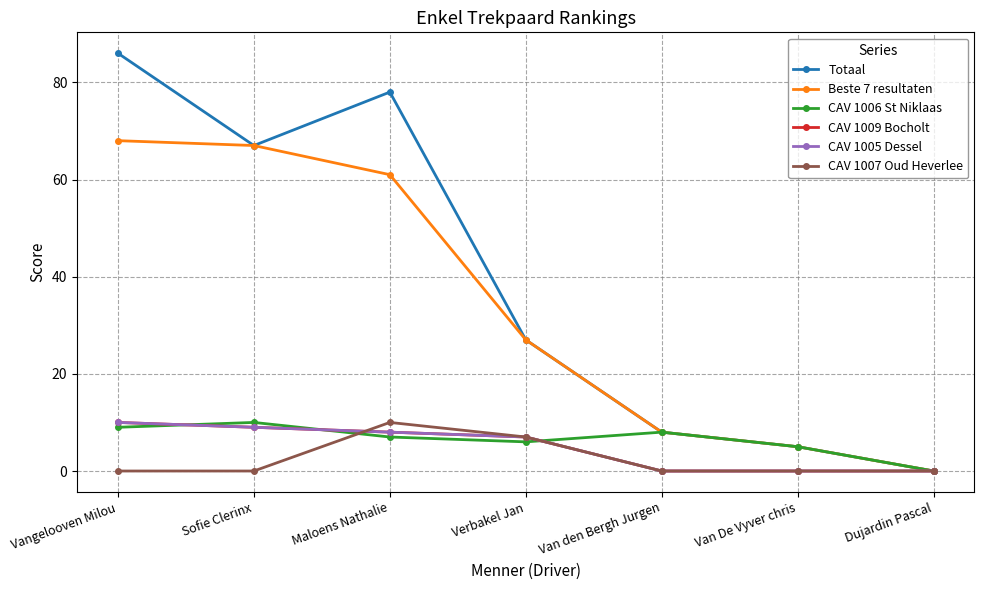

At which label does CAV 1009 Bocholt first exceed 7?

Vangelooven Milou